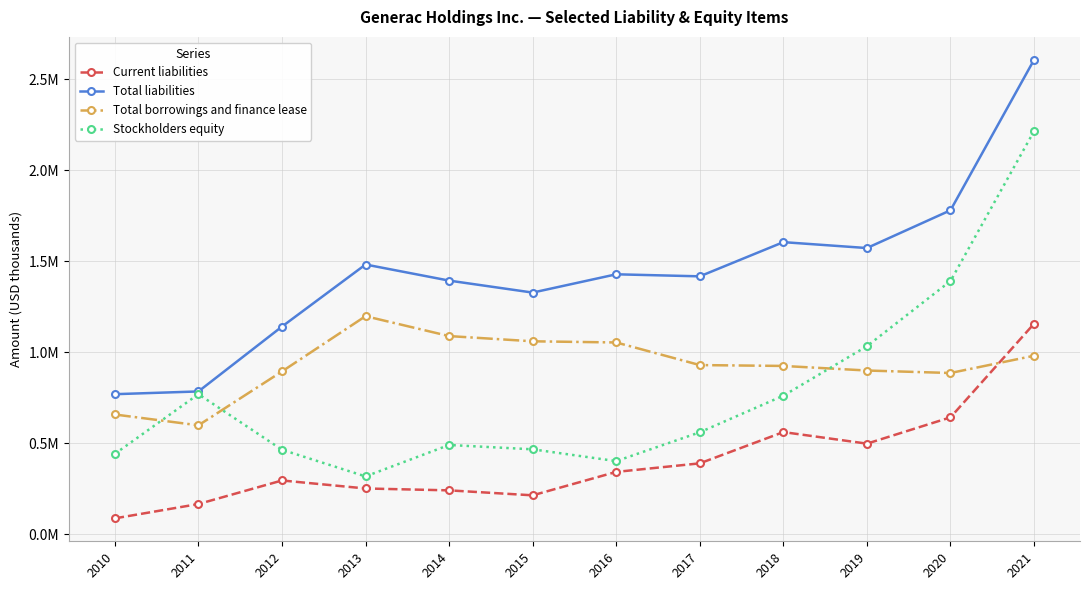

At how many categories does at least one series exceed 132335?

12